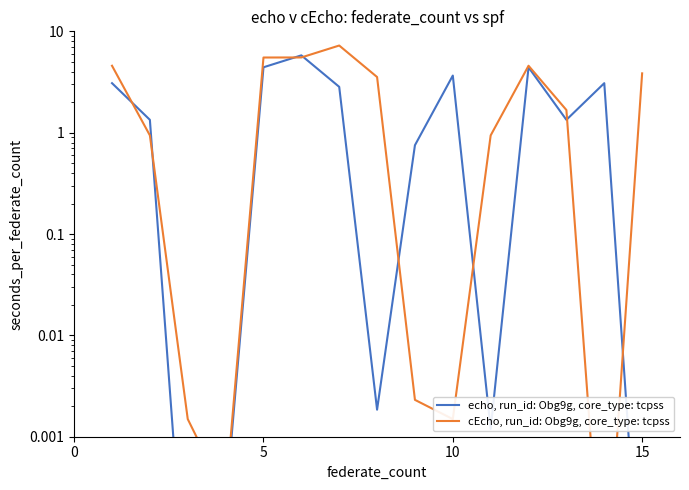

List the series in order of their peak value, highest first.

cEcho, run_id: Obg9g, core_type: tcpss, echo, run_id: Obg9g, core_type: tcpss